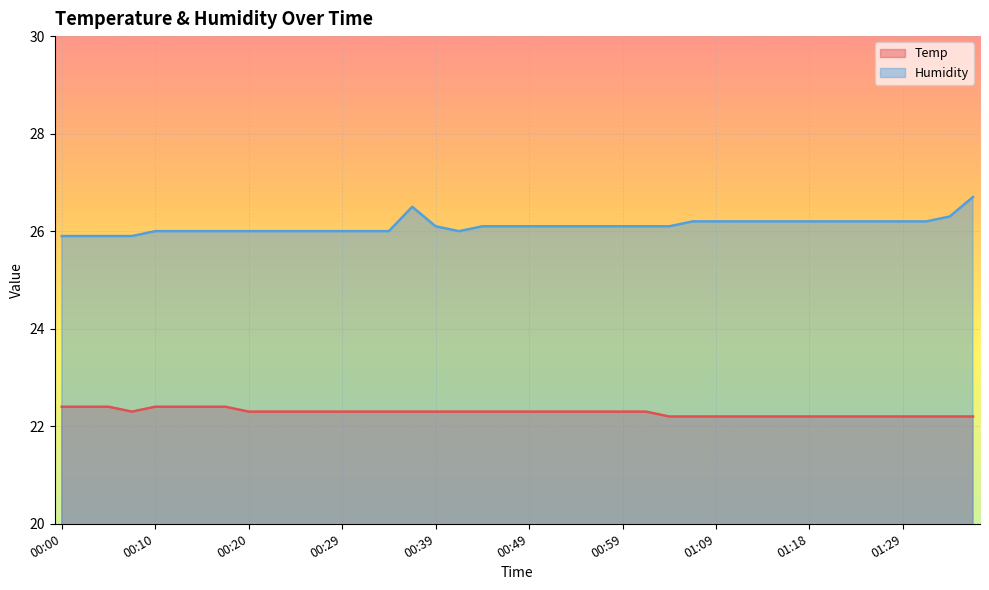

What is the difference between the Temp values at 00:34 and 01:33?

0.1